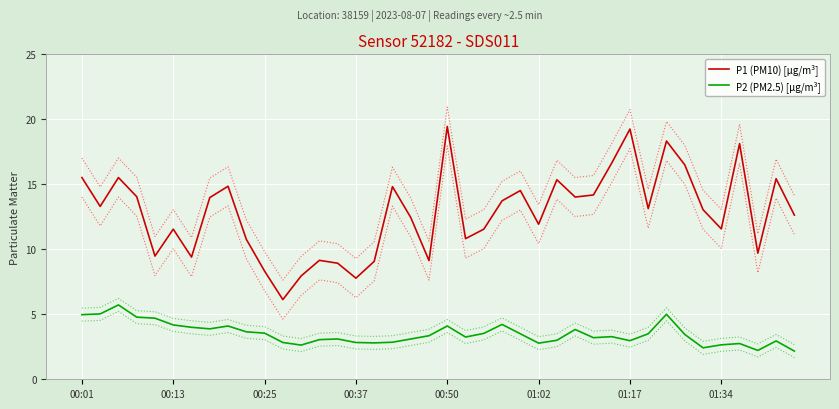

Is the value of P2 (PM2.5) [µg/m³] at 01:34 greater than the value of P1 (PM10) [µg/m³] at 01:17?

No